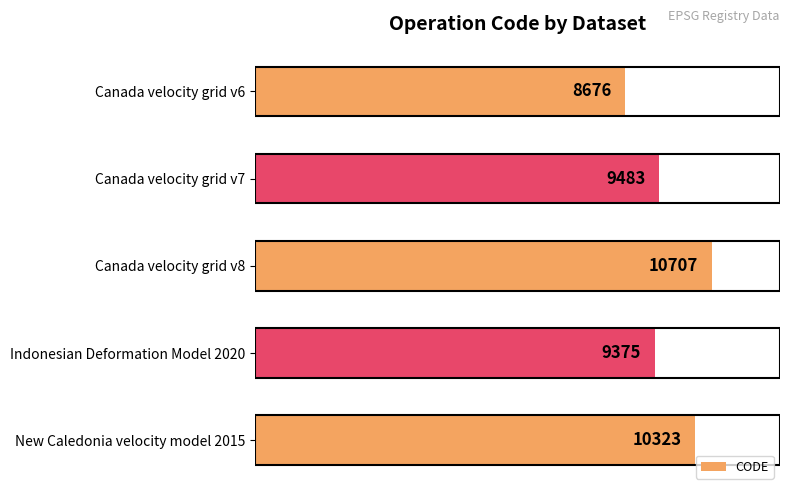

Where is the data nearest to the value 9691?

Canada velocity grid v7